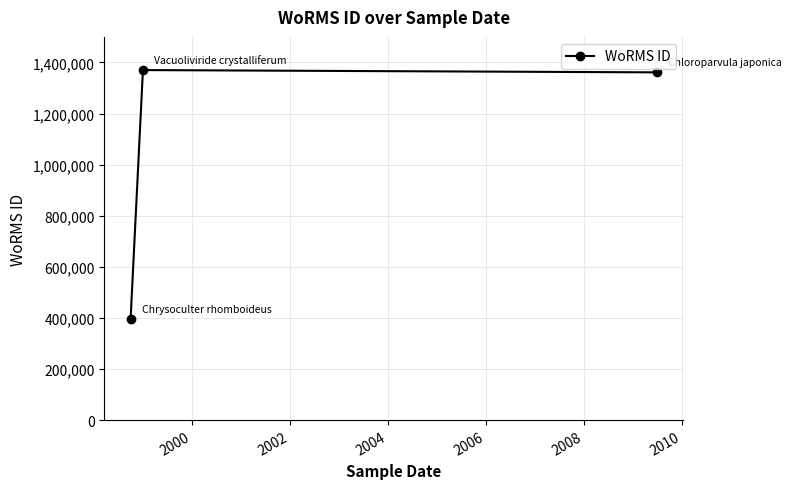

What is the greatest value displayed?

1370121